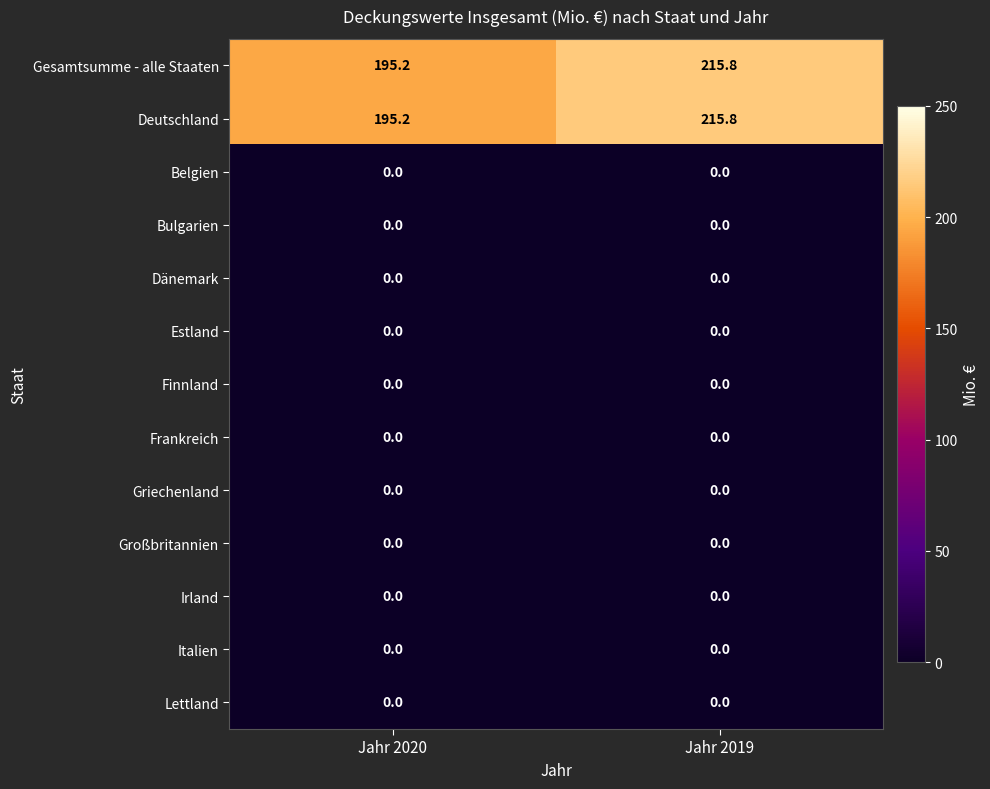

What is the difference between the highest and lowest values at Jahr 2020?

195.2